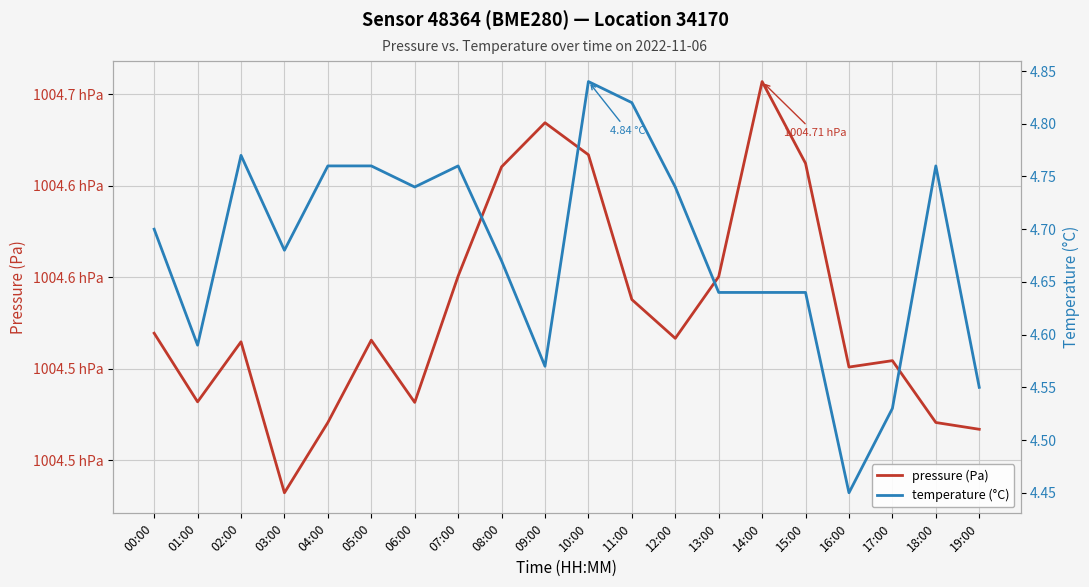

What is the difference between the maximum and minimum values in the temperature (°C) series?

0.4